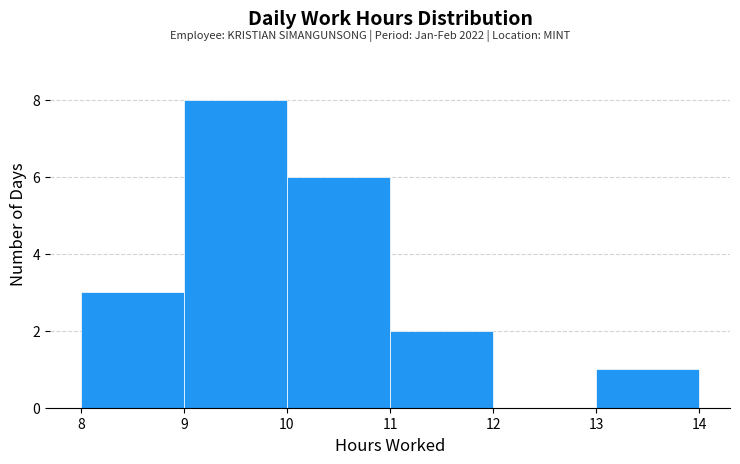

Reading left to right, list every bar in this chart as the range it spans on the x-axis followed by its height. The values are not printed on the chart, so give them approximately, as read against the axis.

8 to 9: 3
9 to 10: 8
10 to 11: 6
11 to 12: 2
12 to 13: 0
13 to 14: 1